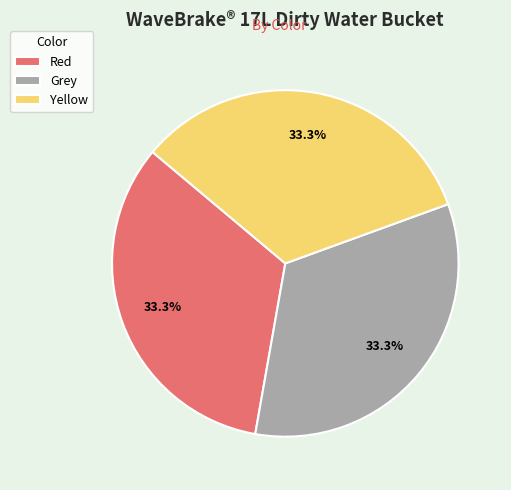

Does Red account for over 50% of the chart?

No